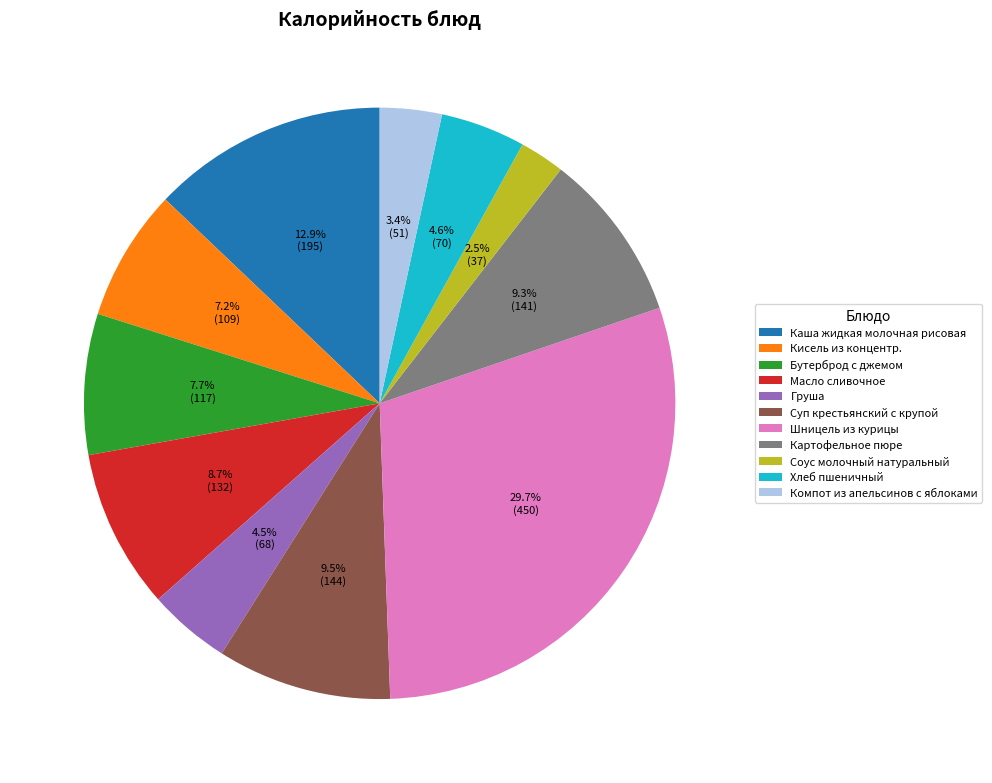

Combined, do Соус молочный натуральный and Груша account for over 50%?

No